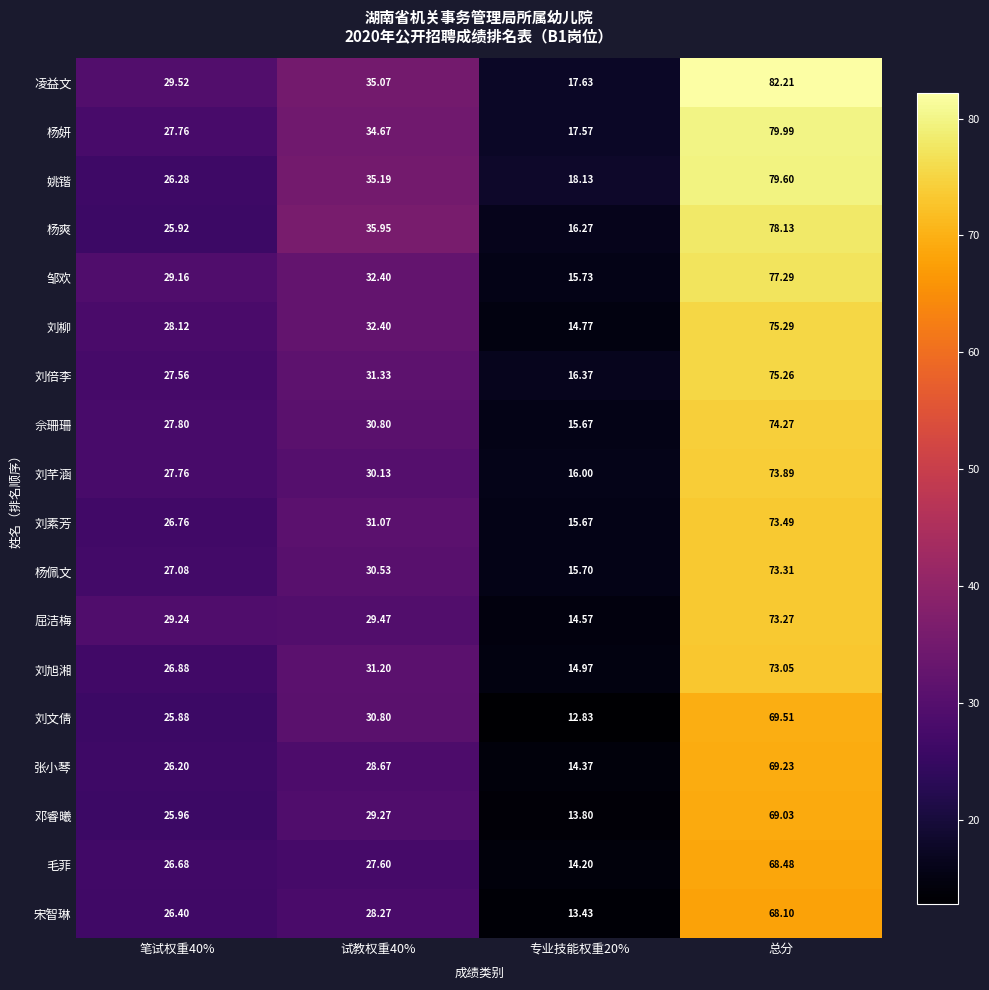

Which series has the widest spread of values?

凌益文